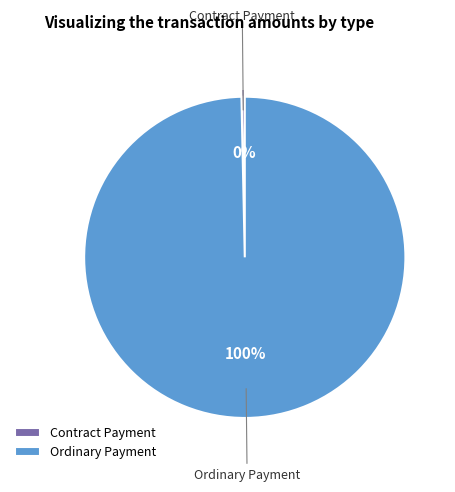

Is there a majority slice in this chart?

Yes